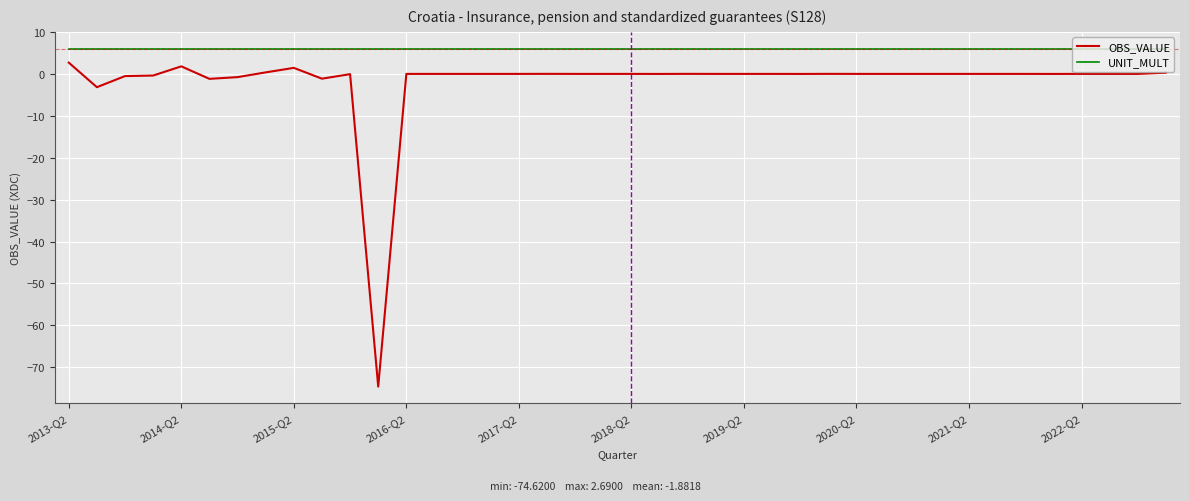

True or false: OBS_VALUE and UNIT_MULT cross at least once.

False